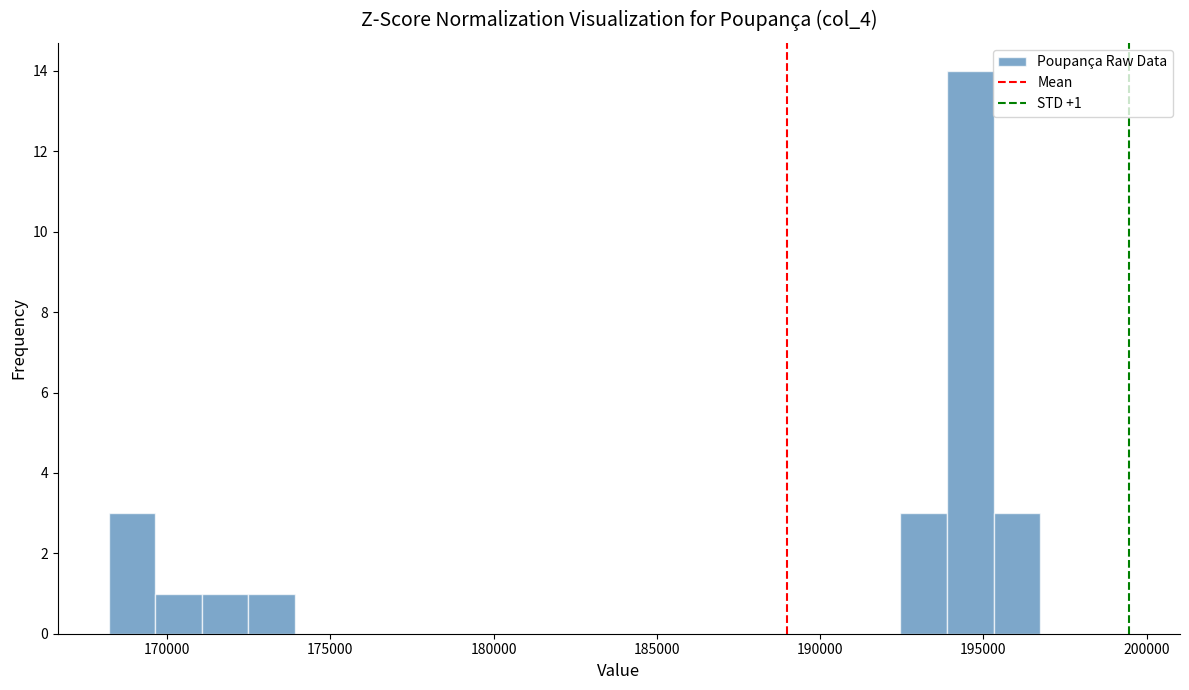

Read against the x-axis, roughly where is the centre of the tallest bar?

194500